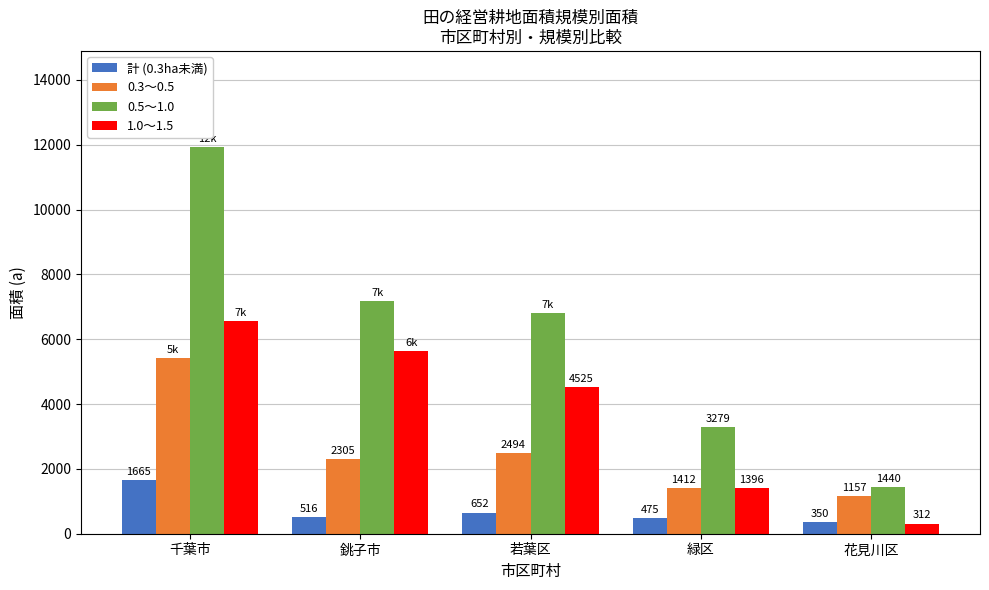

Rank the series at 花見川区 from lowest to highest value.

1.0～1.5, 計 (0.3ha未満), 0.3～0.5, 0.5～1.0